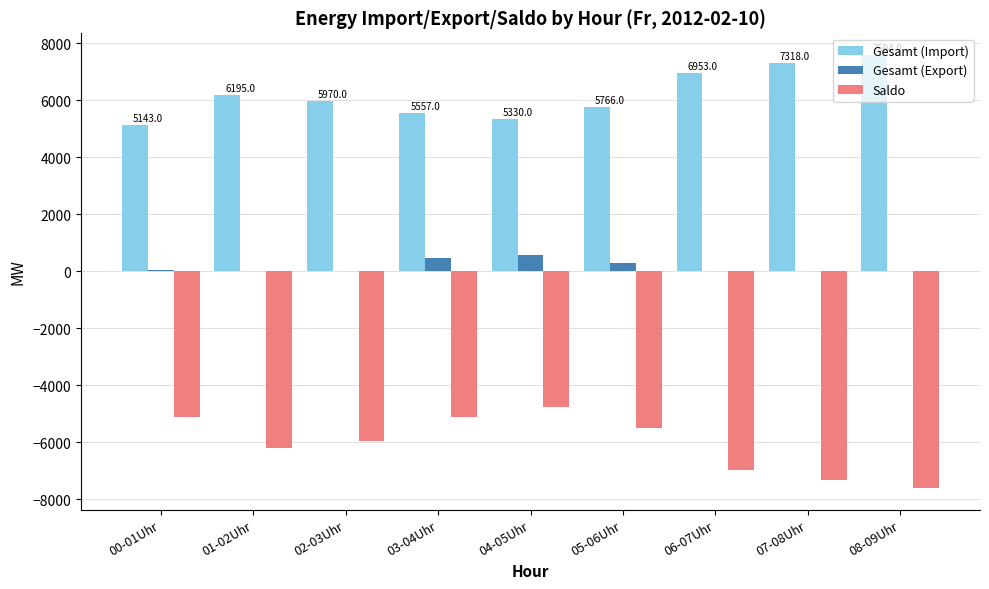

Where does the Gesamt (Export) series first go above 12?

00-01Uhr